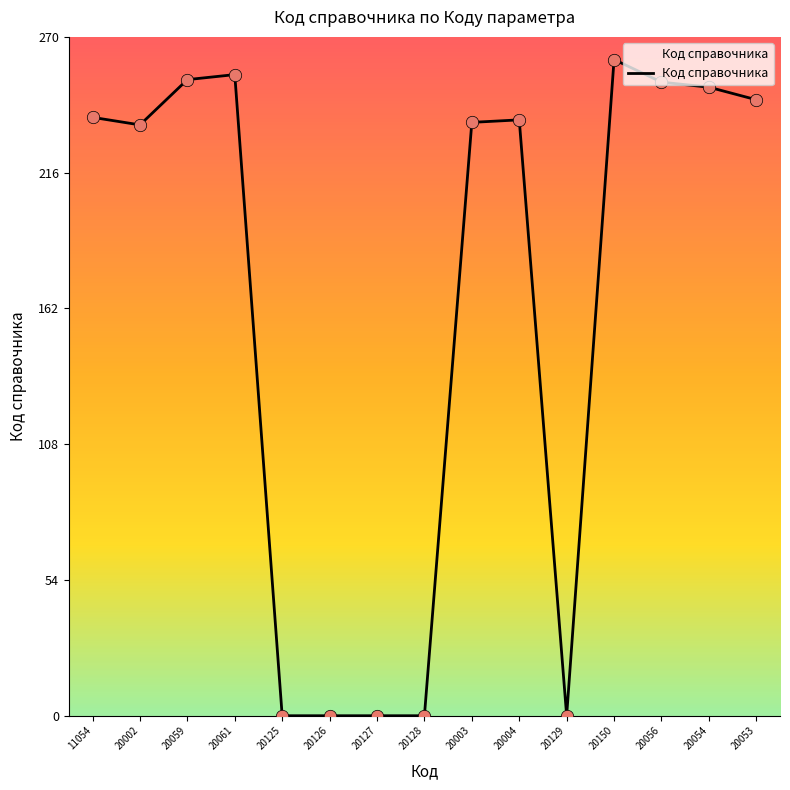

What is the change in value from 20002 to 20056?

+17